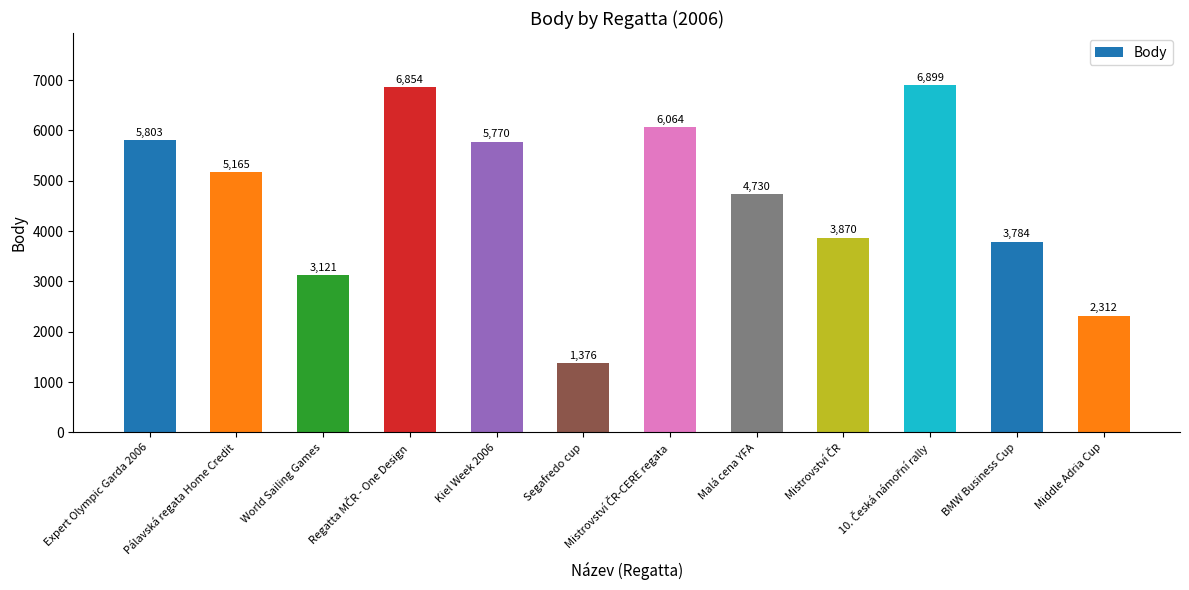

How many values are below 5165?

6